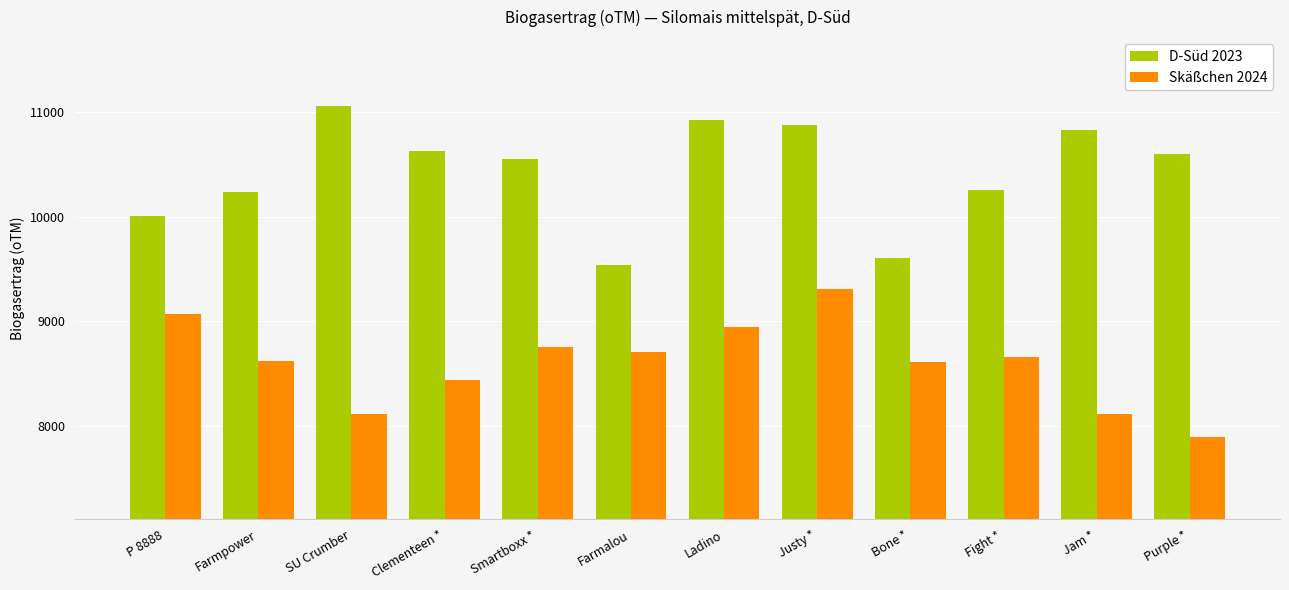

What is the difference between the highest and lowest values at Ladino?

1988.3